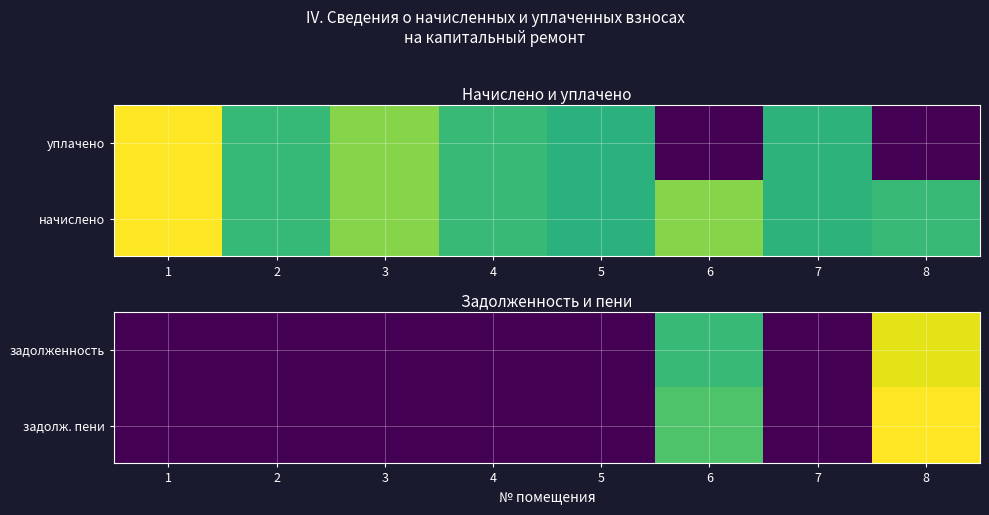

Reading left to right, what are all the values shown in this chart?

задолженность: 1=0.0	2=0.0	3=0.0	4=0.0	5=0.0	6=27066.2	7=0.0	8=38559.3
задолж. пени: 1=0.0	2=0.0	3=0.0	4=0.0	5=0.0	6=29090.6	7=0.0	8=40223.6